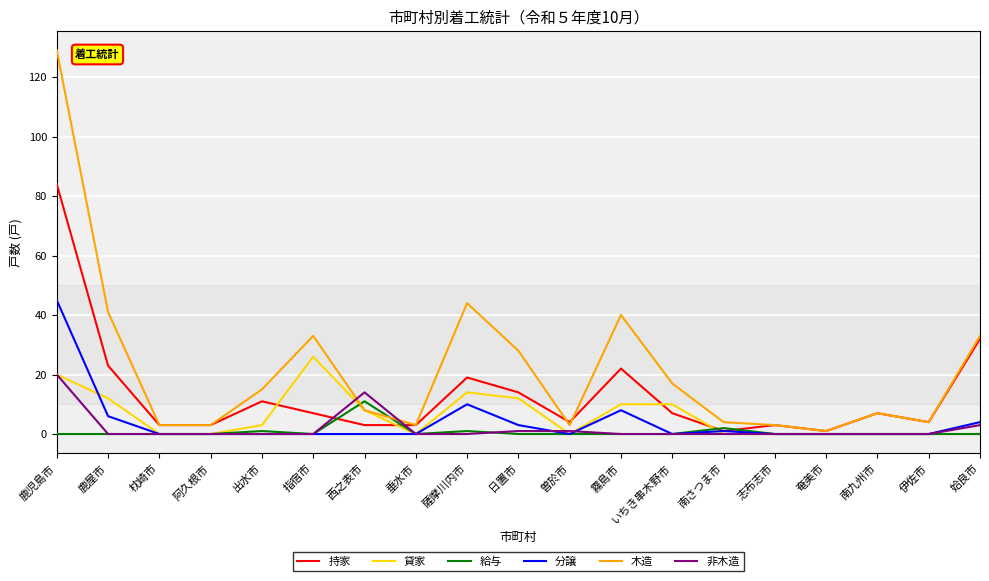

Rank the series by their maximum value, from highest to lowest.

木造, 持家, 分譲, 貸家, 非木造, 給与